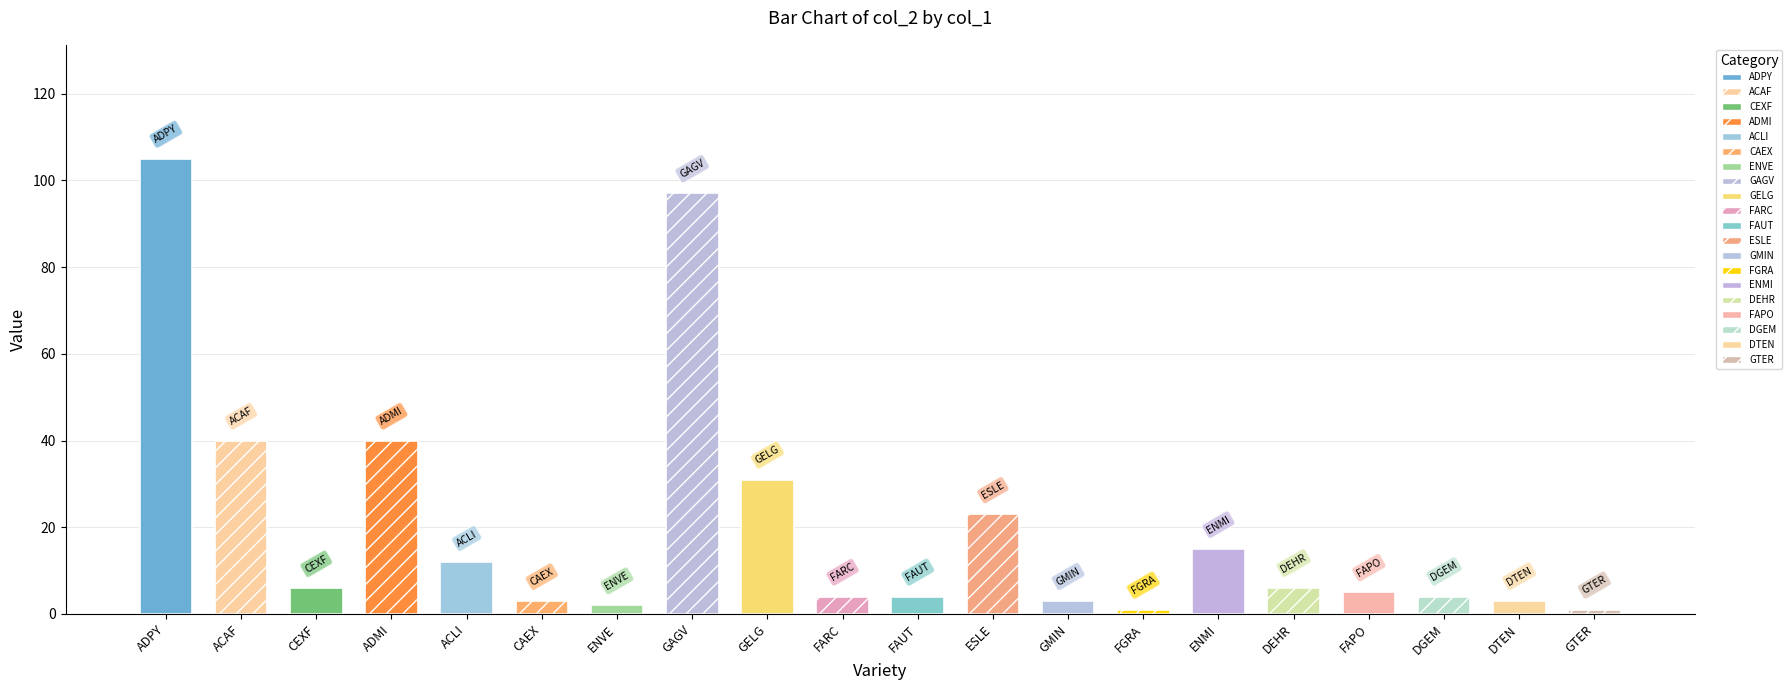

What is the ratio of the value at ESLE to the value at FAPO?

4.6